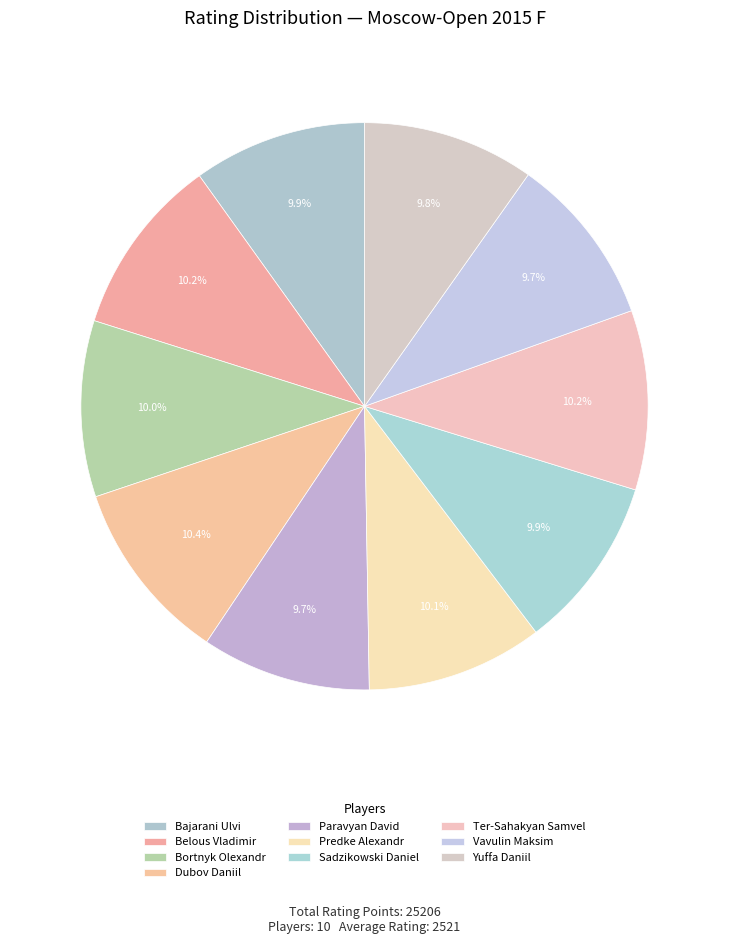

To the nearest percent, what percentage of the pie is Belous Vladimir?

10%